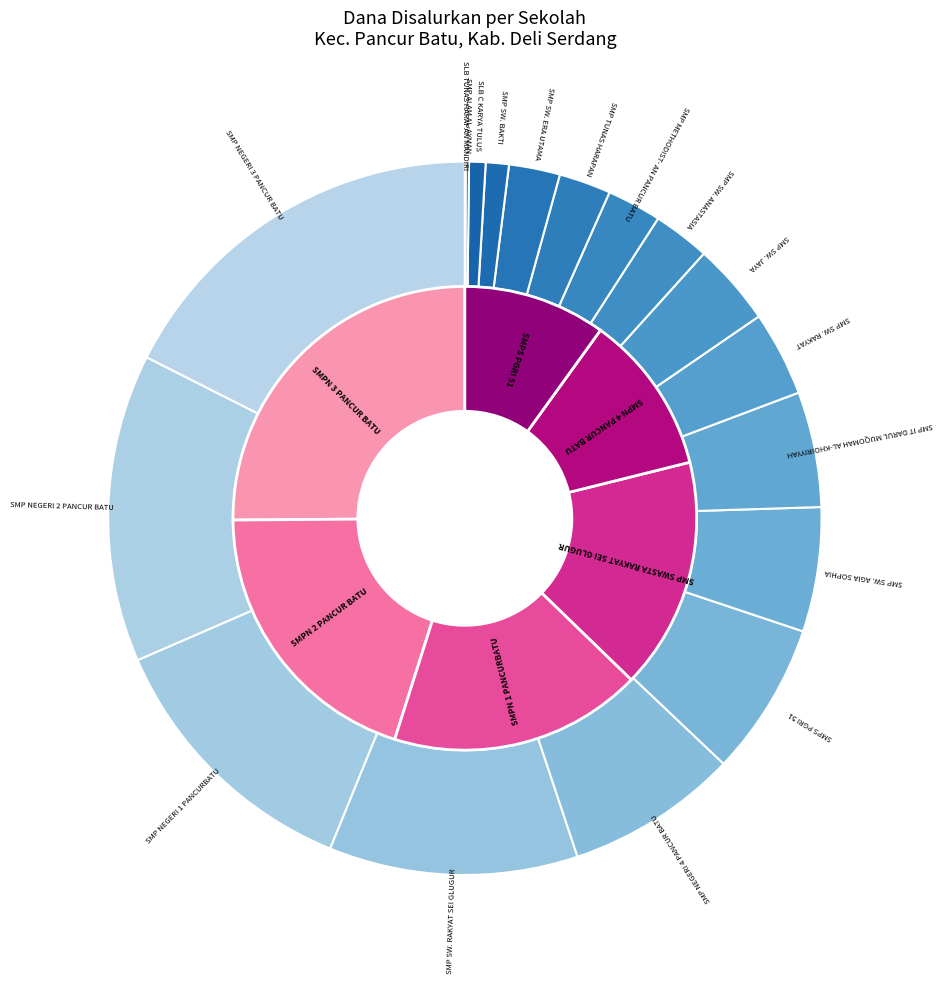

How many slices are in this pie chart?

18